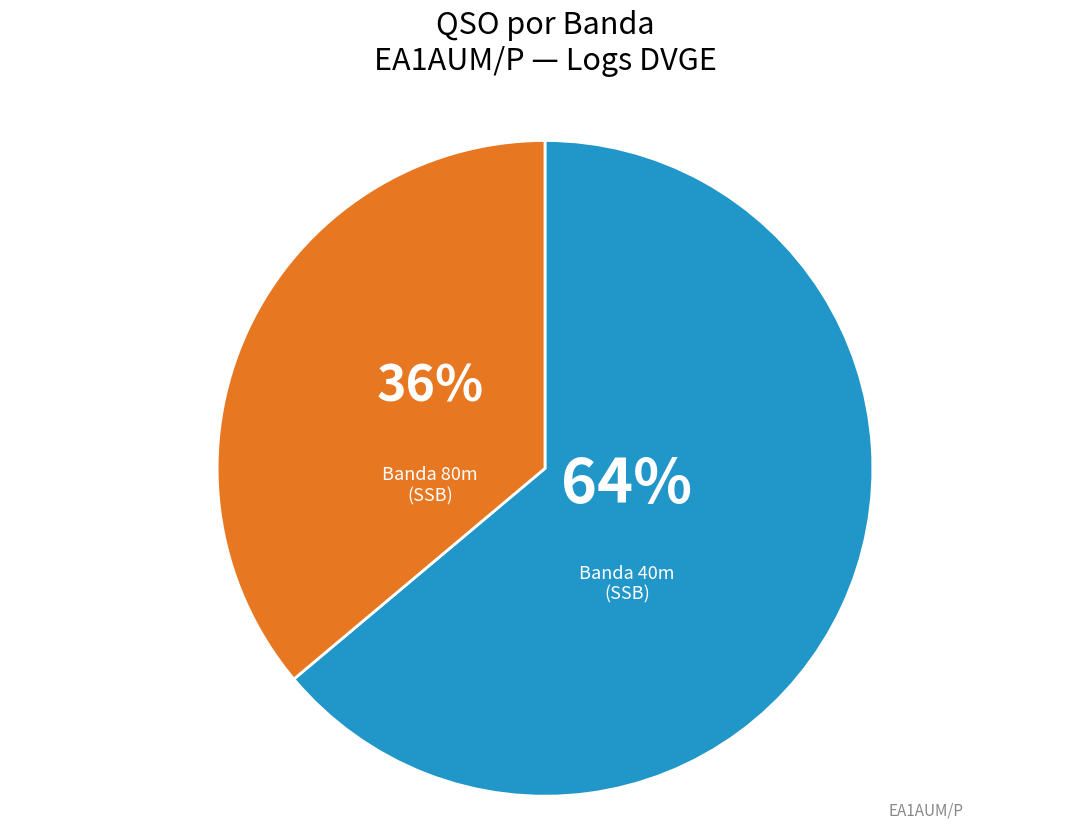

Is there a majority slice in this chart?

Yes